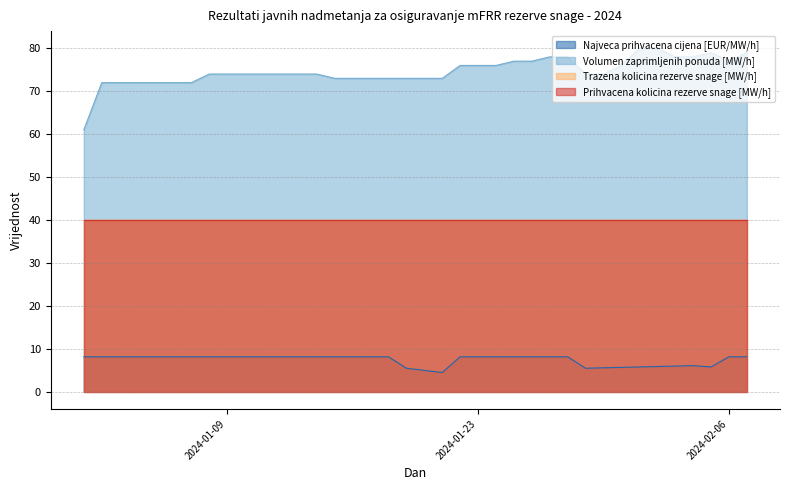

What is the spread (max minus min) of values at 2024-01-27?

69.8